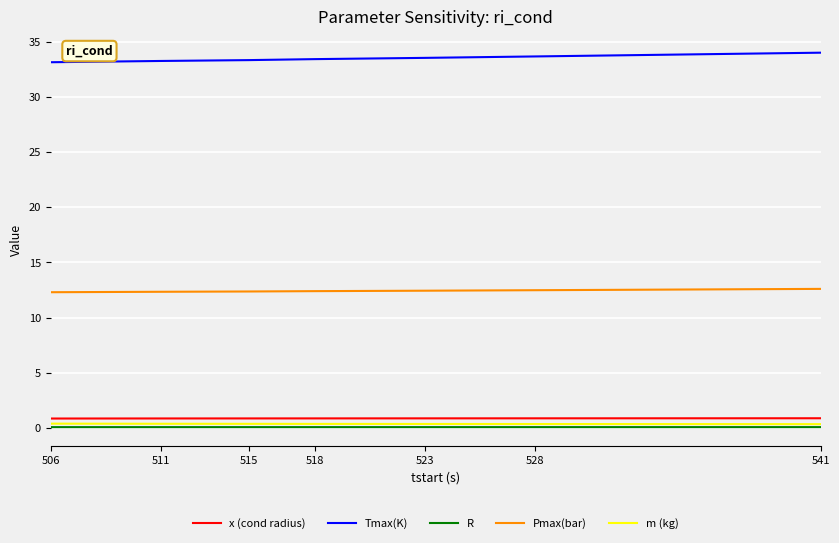

At how many categories does at least one series exceed 13?

7